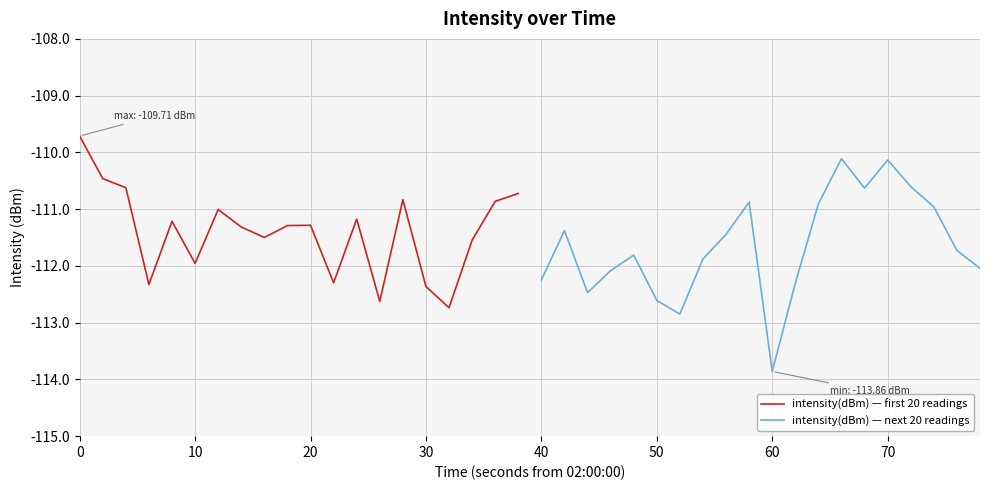

What is the minimum value for intensity(dBm) — first 20 readings?

-112.7